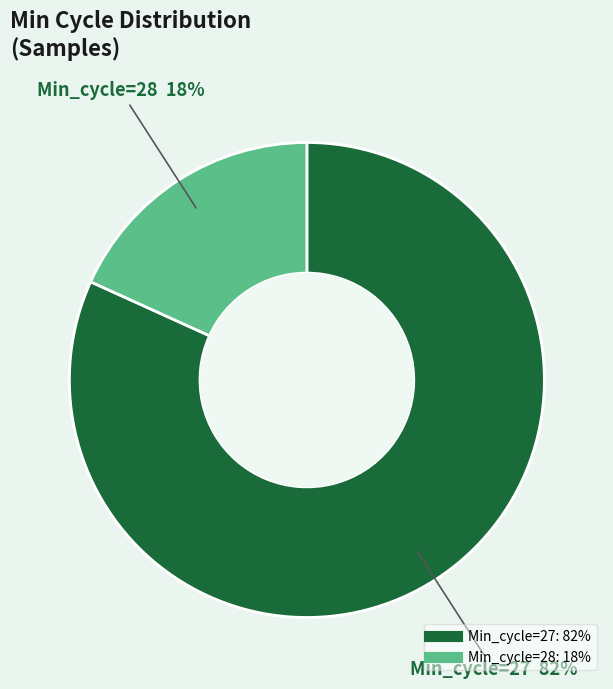

How many slices are in this pie chart?

2